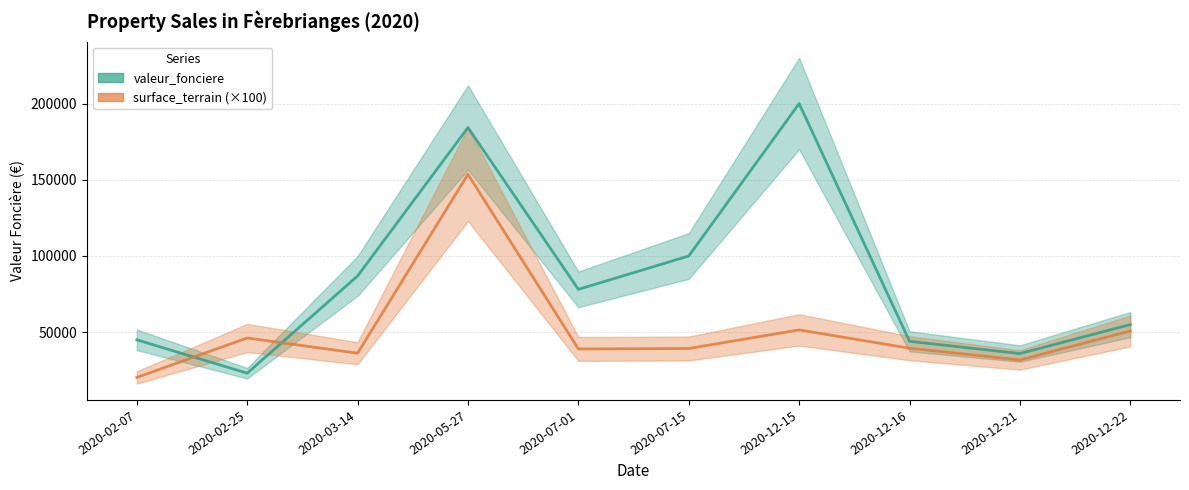

What is the label of the 4th point from the left?

2020-05-27